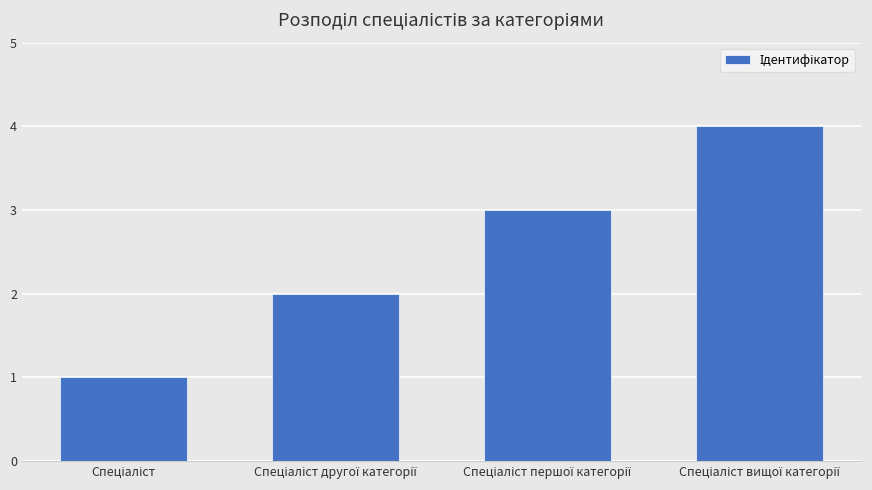

What is the greatest value displayed?

4